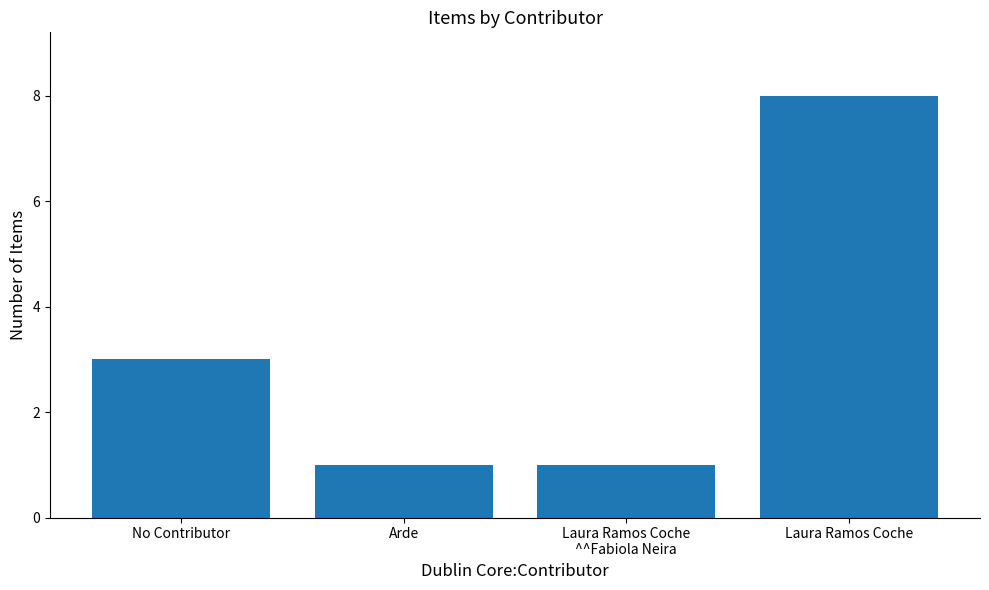

What is the average value?

3